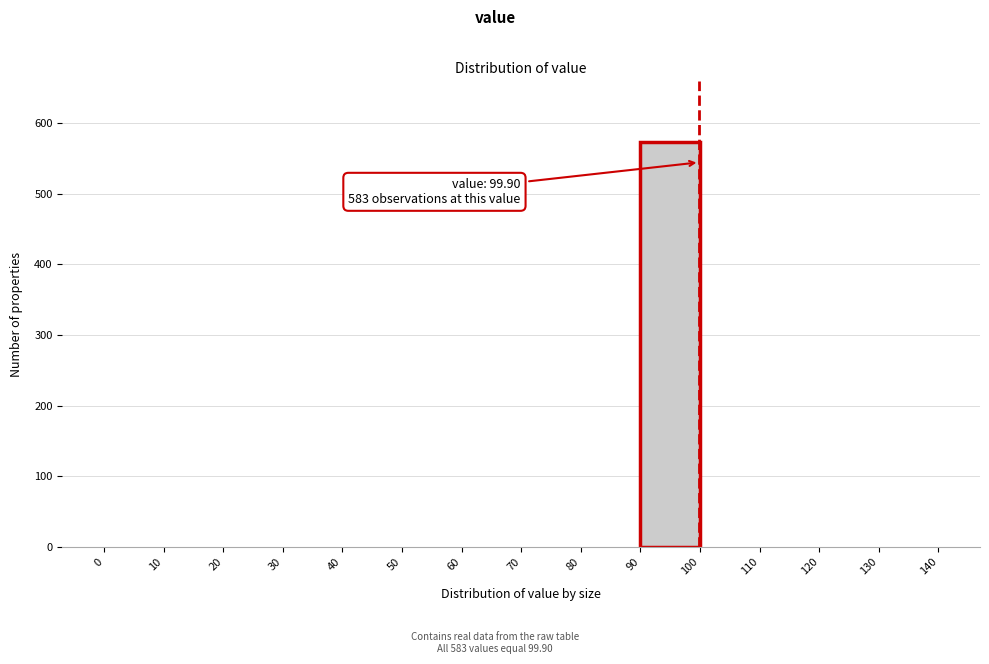

Which range on the x-axis has the tallest bar?

90 to 100